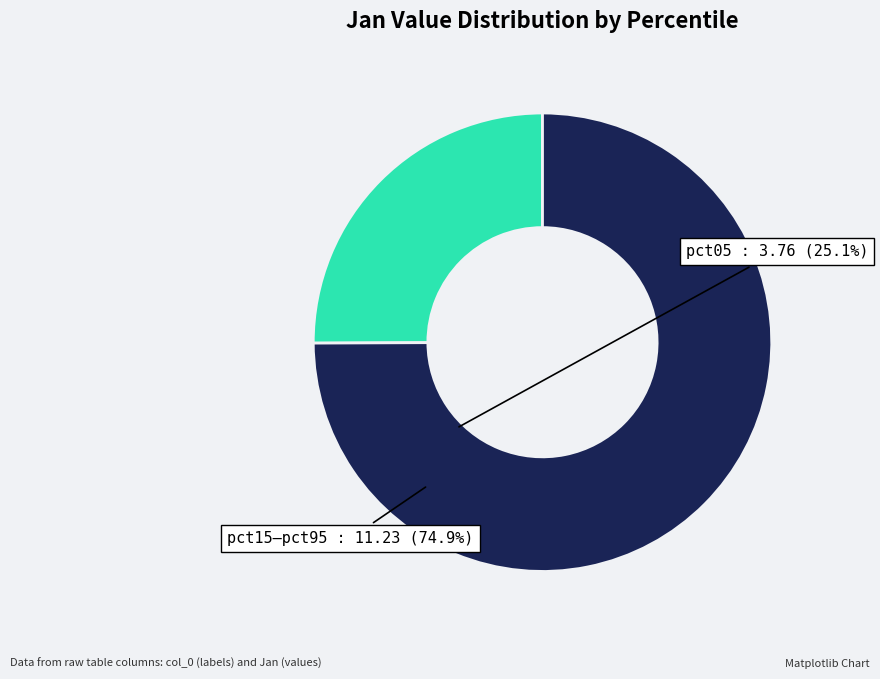

How many segments does this pie chart have?

2